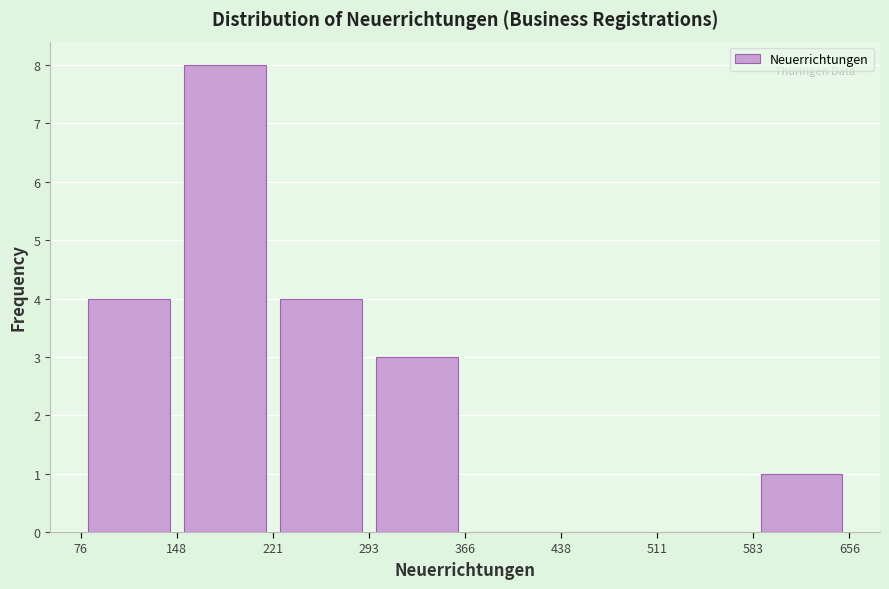

Reading left to right, list every bar in this chart as the range it spans on the x-axis followed by its height. The values are not printed on the chart, so give them approximately, as read against the axis.

76 to 148: 4
148 to 221: 8
221 to 293: 4
293 to 366: 3
366 to 438: 0
438 to 511: 0
511 to 583: 0
583 to 656: 1